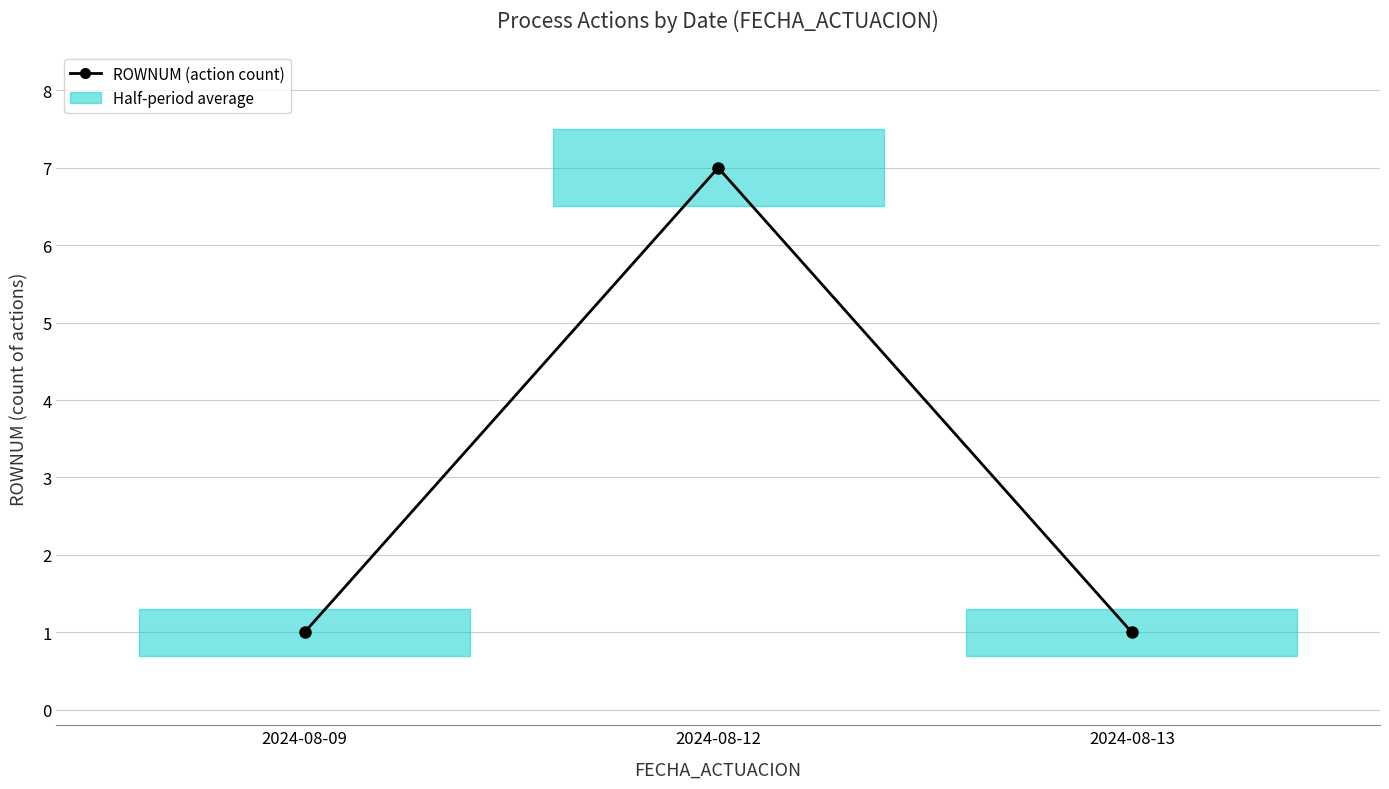

Reading right to left, list all the values displayed in this chart.

1	7	1